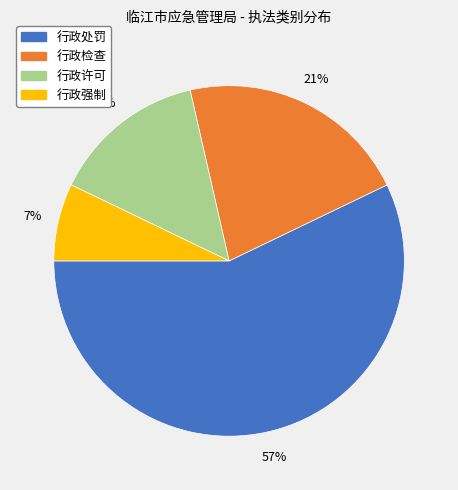

Is it true that 行政检查 is 21% of the pie?

True